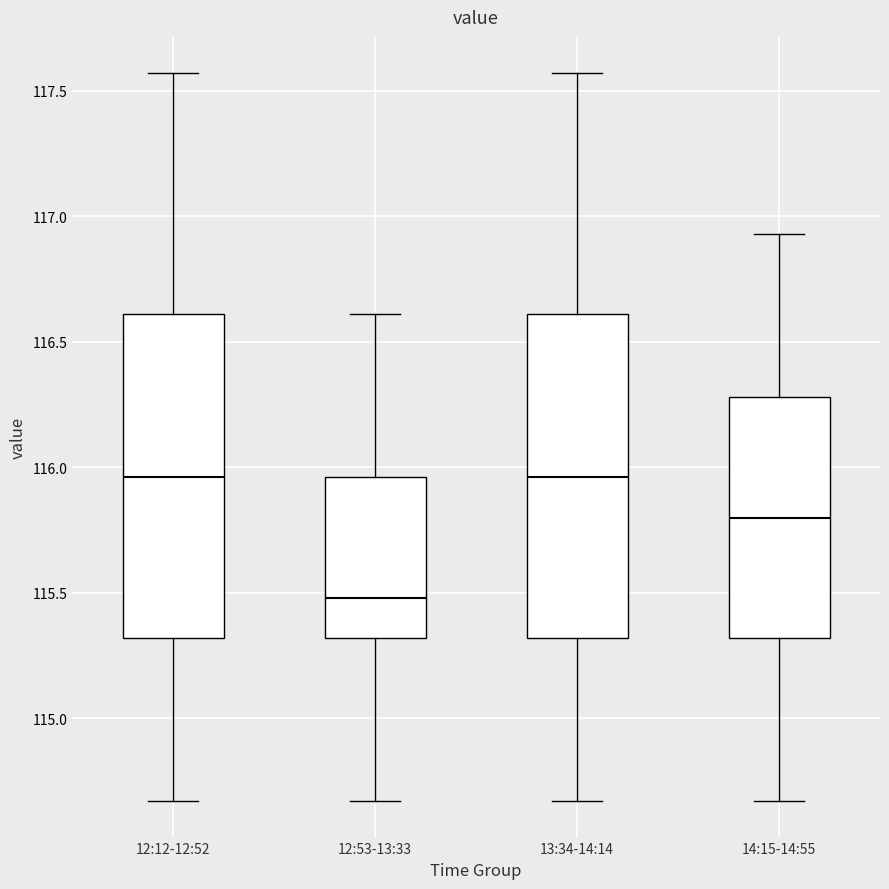

Which box has the lowest median line?

12:53-13:33